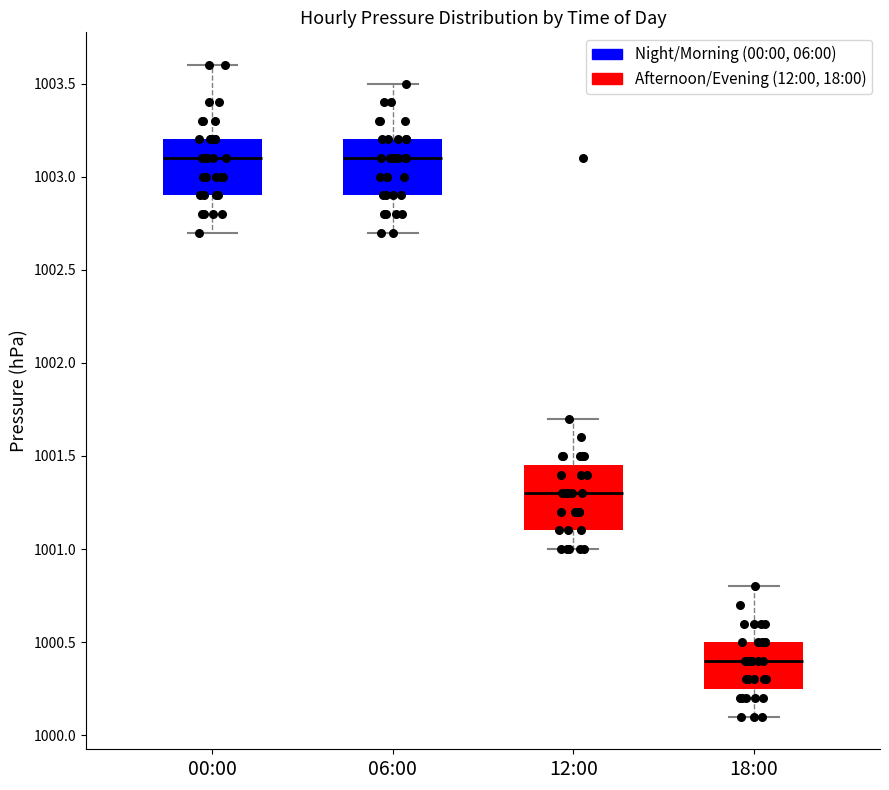

Reading left to right, transcribe this box plot: for each box, give where its median line is, the range the box spans, and where its two whiskers end, as read against the y-axis. The values are not printed on the chart, so give them approximately, as read against the axis.

00:00: median 1003.10, box 1002.90 to 1003.20, whiskers 1002.70 to 1003.60
06:00: median 1003.10, box 1002.90 to 1003.20, whiskers 1002.70 to 1003.50
12:00: median 1001.30, box 1001.10 to 1001.45, whiskers 1001.00 to 1001.70
18:00: median 1000.40, box 1000.25 to 1000.50, whiskers 1000.10 to 1000.80